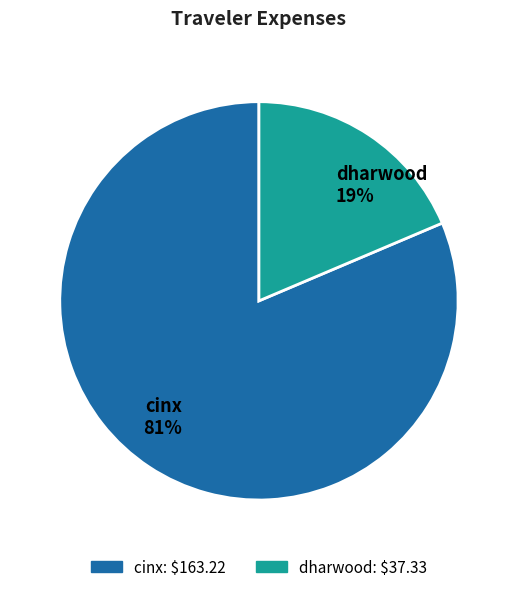

Do dharwood and cinx together represent more than half of the pie?

Yes